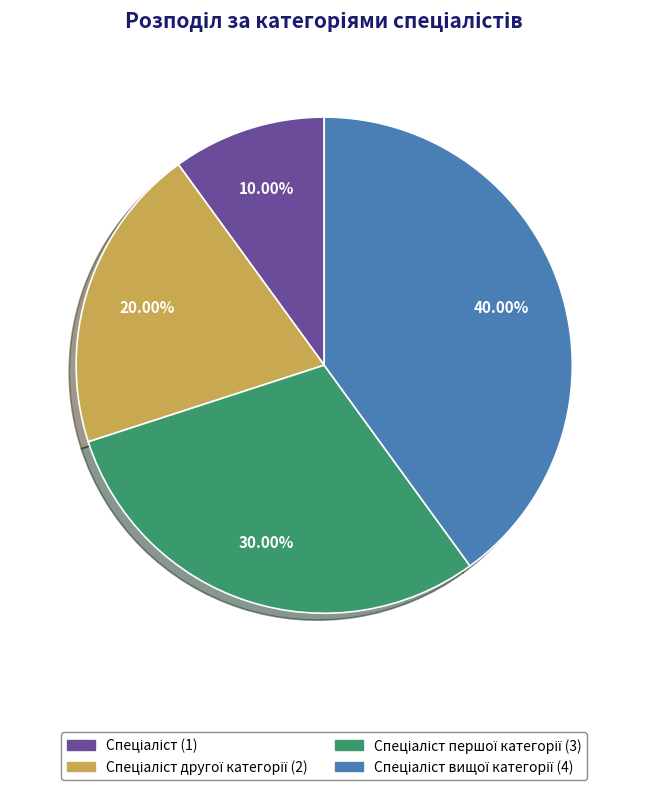

Is there a majority slice in this chart?

No